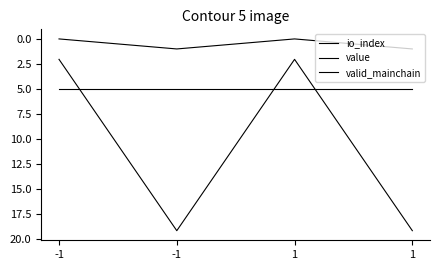

Is this an area chart (filled region under the line)?

No